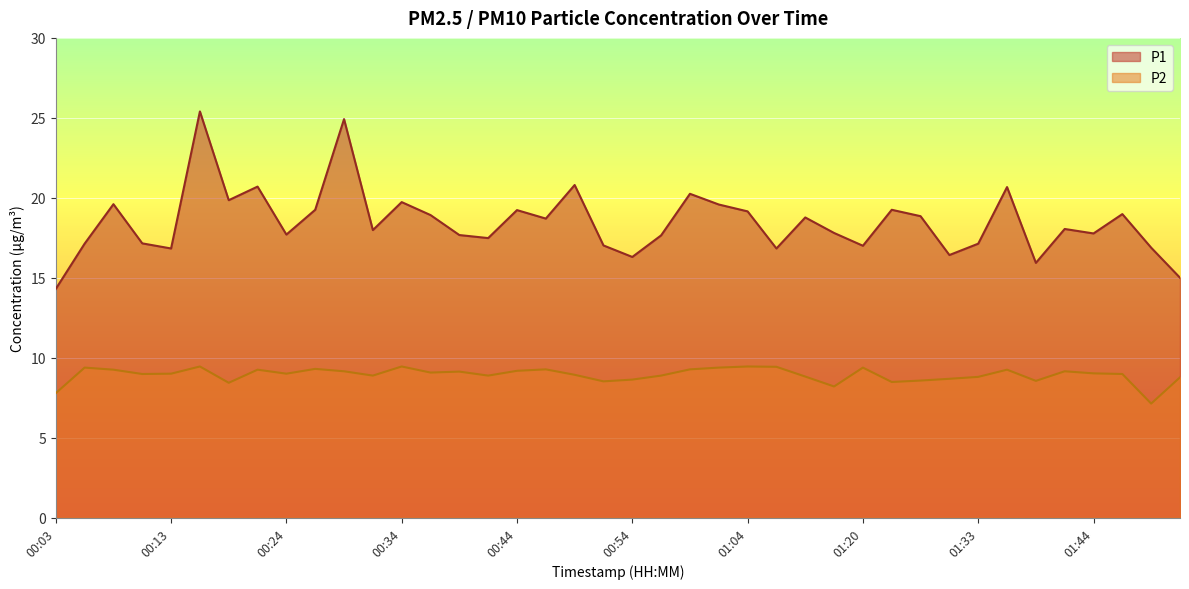

Where is the first local minimum for P2?

00:11